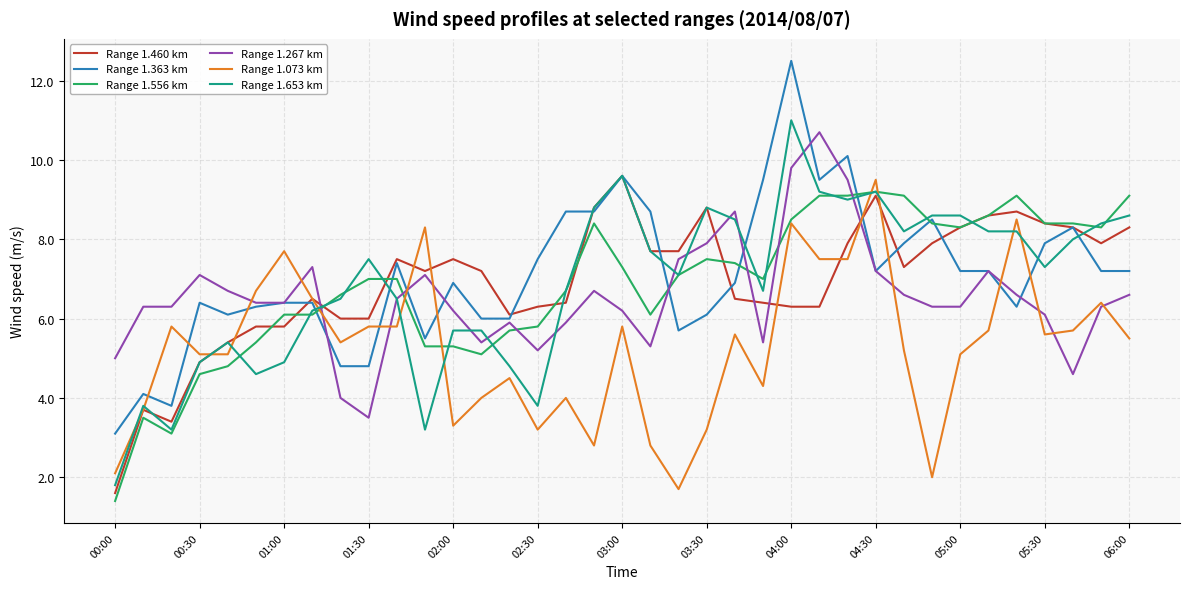

Reading left to right, extract all data points from this chart.

Range 1.460 km: 1.6	3.7	3.4	4.9	5.4	5.8	5.8	6.5	6.0	6.0	7.5	7.2	7.5	7.2	6.1	6.3	6.4	8.8	9.6	7.7	7.7	8.8	6.5	6.4	6.3	6.3	7.9	9.1	7.3	7.9	8.3	8.6	8.7	8.4	8.3	7.9	8.3
Range 1.363 km: 3.1	4.1	3.8	6.4	6.1	6.3	6.4	6.4	4.8	4.8	7.4	5.5	6.9	6.0	6.0	7.5	8.7	8.7	9.6	8.7	5.7	6.1	6.9	9.5	12.5	9.5	10.1	7.2	7.9	8.5	7.2	7.2	6.3	7.9	8.3	7.2	7.2
Range 1.556 km: 1.4	3.5	3.1	4.6	4.8	5.4	6.1	6.1	6.6	7.0	7.0	5.3	5.3	5.1	5.7	5.8	6.7	8.4	7.3	6.1	7.1	7.5	7.4	7.0	8.5	9.1	9.1	9.2	9.1	8.4	8.3	8.6	9.1	8.4	8.4	8.3	9.1
Range 1.267 km: 5.0	6.3	6.3	7.1	6.7	6.4	6.4	7.3	4.0	3.5	6.5	7.1	6.2	5.4	5.9	5.2	5.9	6.7	6.2	5.3	7.5	7.9	8.7	5.4	9.8	10.7	9.5	7.2	6.6	6.3	6.3	7.2	6.6	6.1	4.6	6.3	6.6
Range 1.073 km: 2.1	3.7	5.8	5.1	5.1	6.7	7.7	6.5	5.4	5.8	5.8	8.3	3.3	4.0	4.5	3.2	4.0	2.8	5.8	2.8	1.7	3.2	5.6	4.3	8.4	7.5	7.5	9.5	5.2	2.0	5.1	5.7	8.5	5.6	5.7	6.4	5.5
Range 1.653 km: 1.8	3.8	3.2	4.9	5.4	4.6	4.9	6.2	6.5	7.5	6.5	3.2	5.7	5.7	4.8	3.8	6.7	8.8	9.6	7.7	7.1	8.8	8.5	6.7	11.0	9.2	9.0	9.2	8.2	8.6	8.6	8.2	8.2	7.3	8.0	8.4	8.6